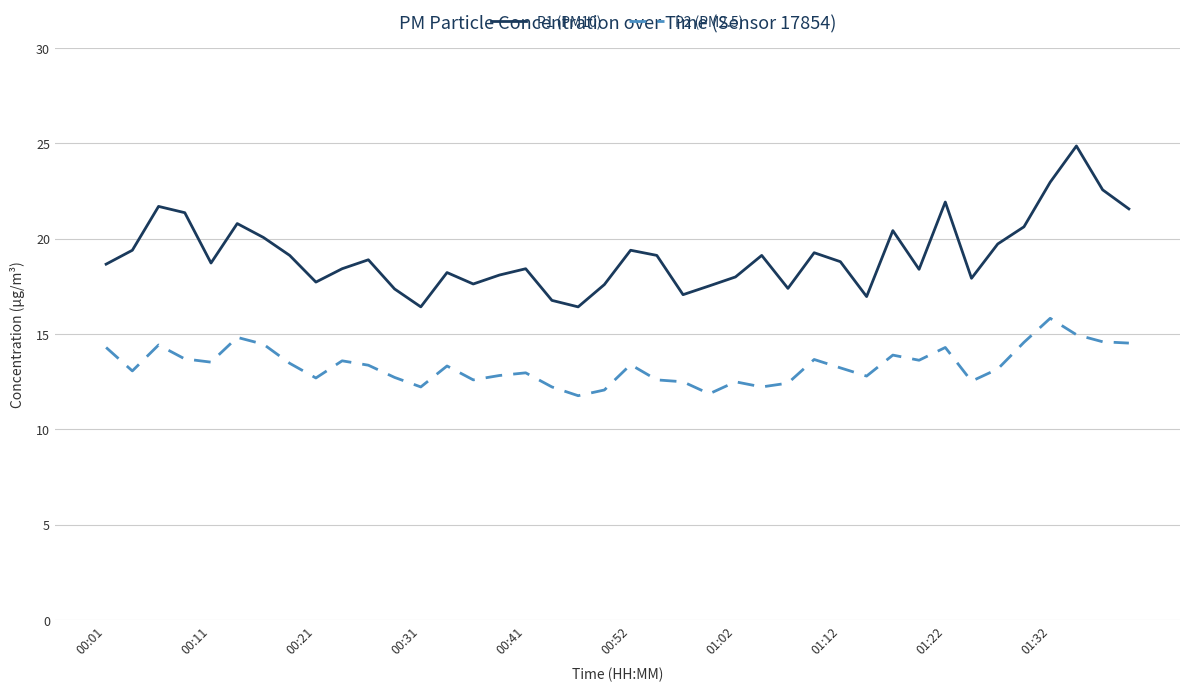

What is the minimum value for P2 (PM2.5)?

11.8